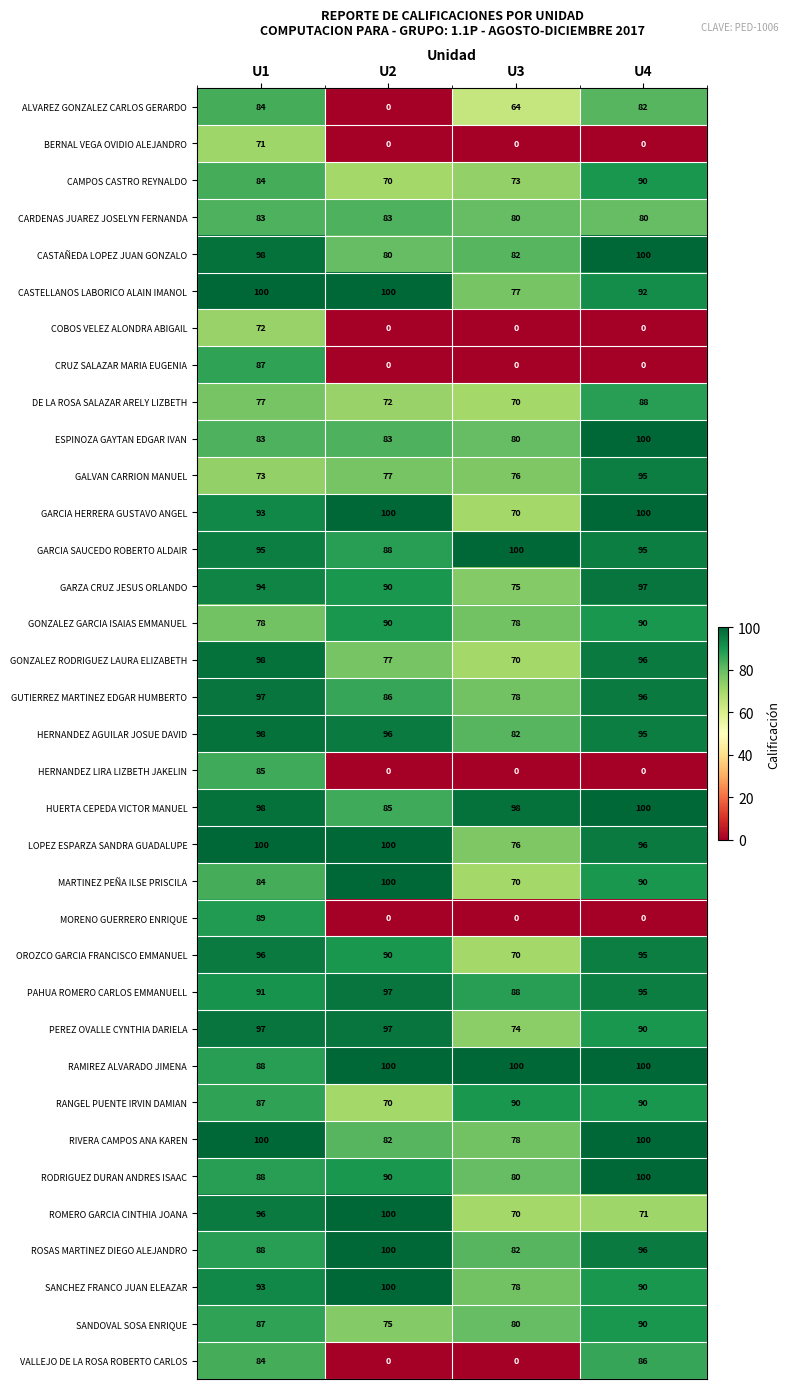

What is the difference between the maximum and minimum values in the PAHUA ROMERO CARLOS EMMANUELL series?

9